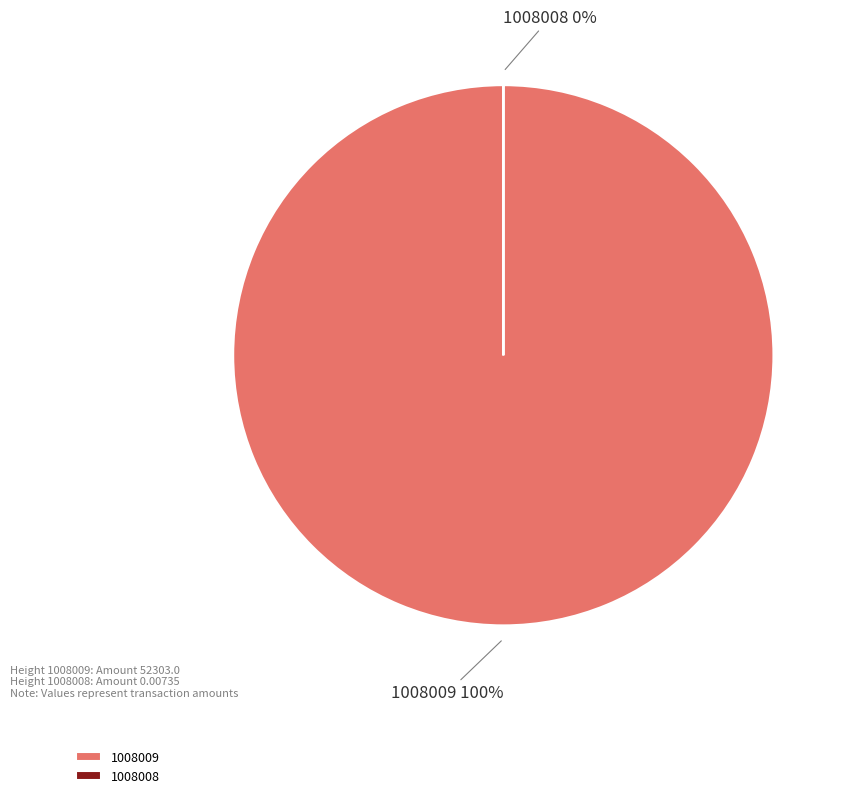

True or false: 1008009 accounts for 86% of the total.

False